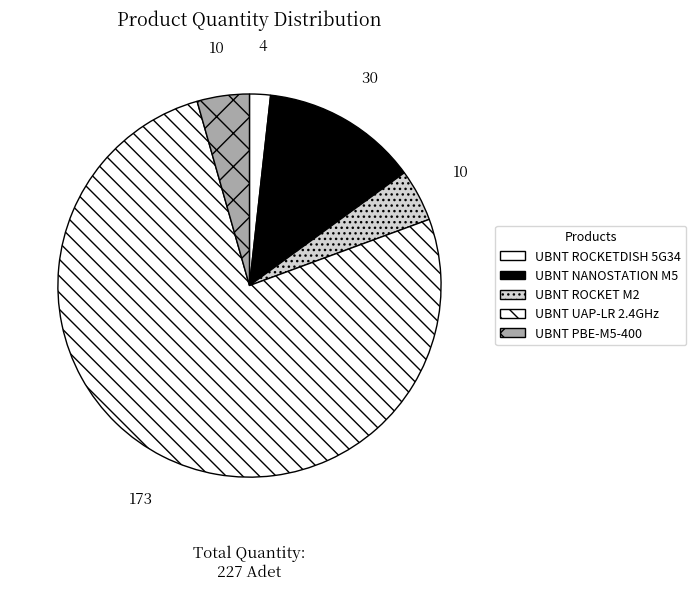

The UBNT UAP-LR 2.4GHz slice represents 76% of the pie. True or false?

True